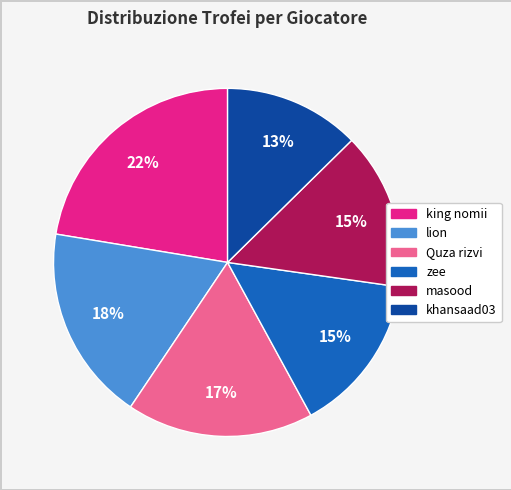

Between khansaad03 and Quza rizvi, which is larger?

Quza rizvi